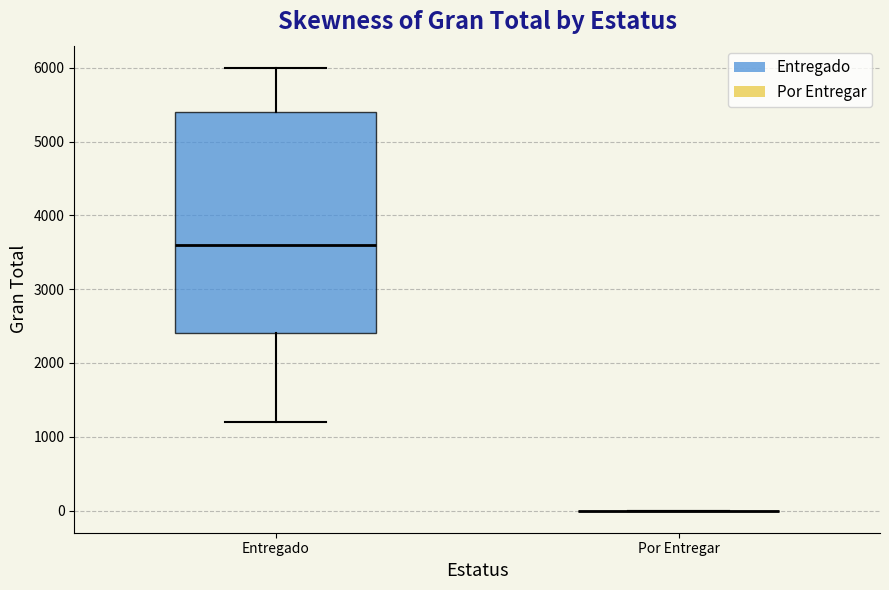

Reading left to right, read every box against the y-axis: the position of its median line, the range the box covers, and the ends of its whiskers. The values are not printed on the chart, so give them approximately, as read against the axis.

Entregado: median 3600, box 2400 to 5400, whiskers 1200 to 6000
Por Entregar: box collapsed to a line at 0, whiskers 0 to 0